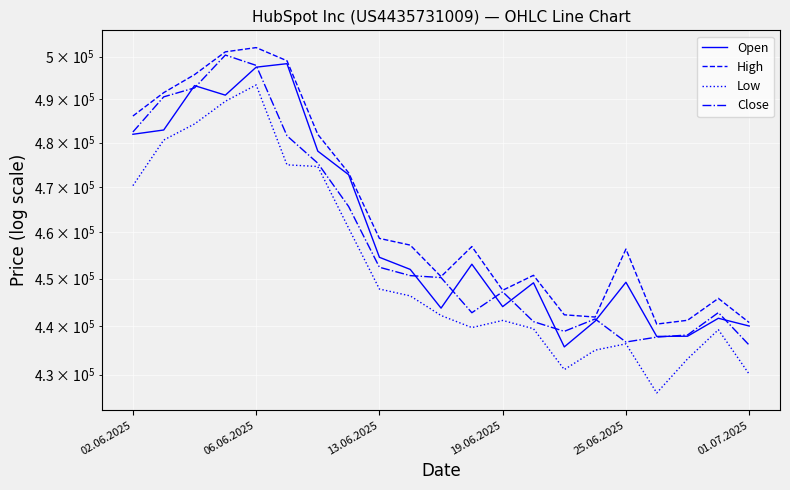

How many lines are shown in the chart?

4